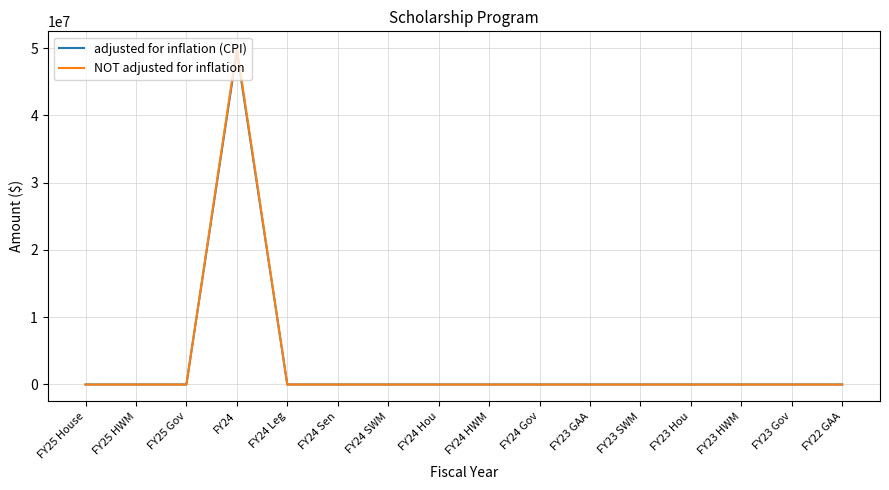

How many lines are shown in the chart?

2